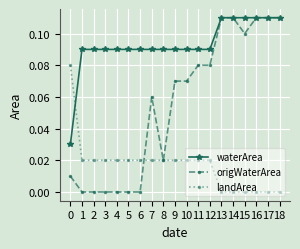

What is the sum of all landArea values?

0.3